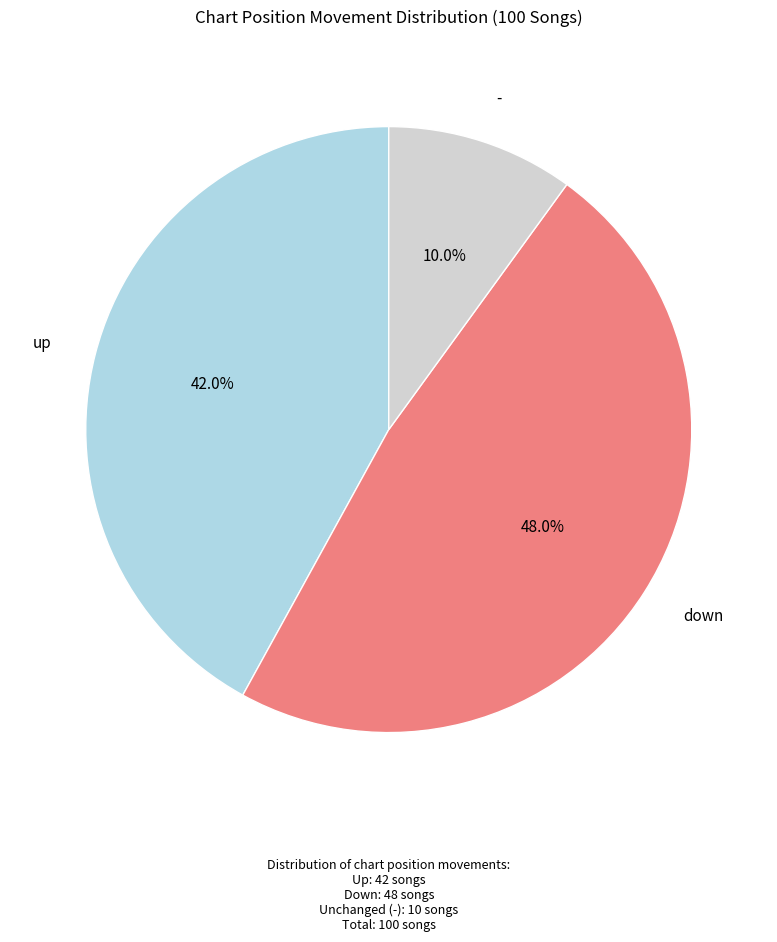

Is there a majority slice in this chart?

No